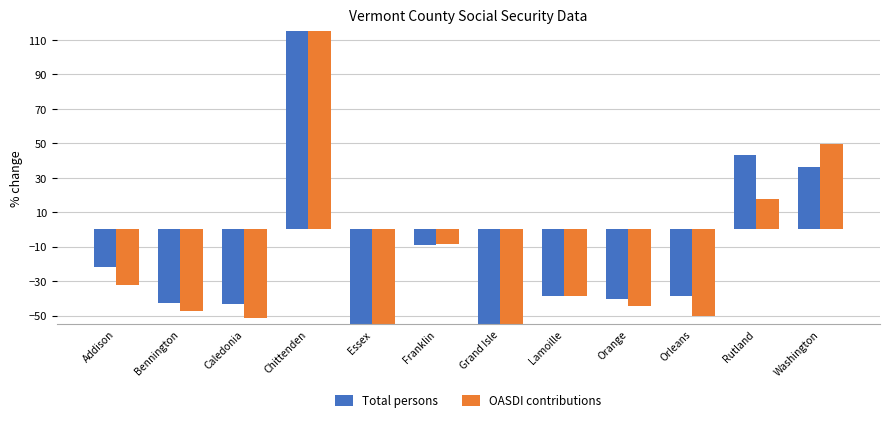

The OASDI contributions series shows -27.4 at Caledonia. True or false?

False